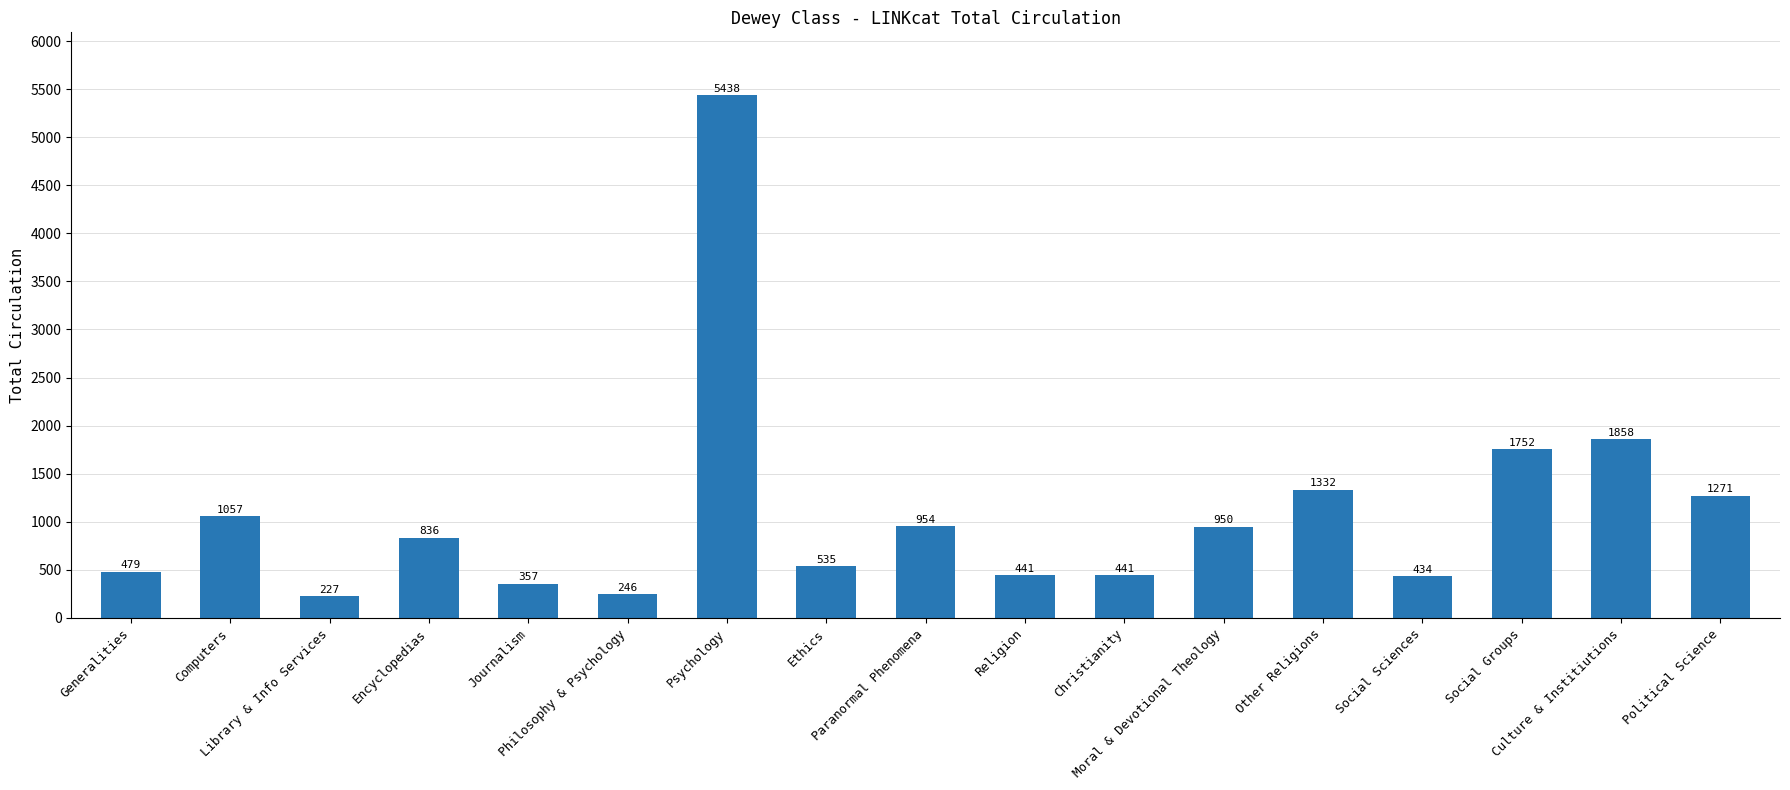

Reading left to right, transcribe all the data shown in this chart.

Generalities=479	Computers=1057	Library & Info Services=227	Encyclopedias=836	Journalism=357	Philosophy & Psychology=246	Psychology=5438	Ethics=535	Paranormal Phenomena=954	Religion=441	Christianity=441	Moral & Devotional Theology=950	Other Religions=1332	Social Sciences=434	Social Groups=1752	Culture & Institiutions=1858	Political Science=1271